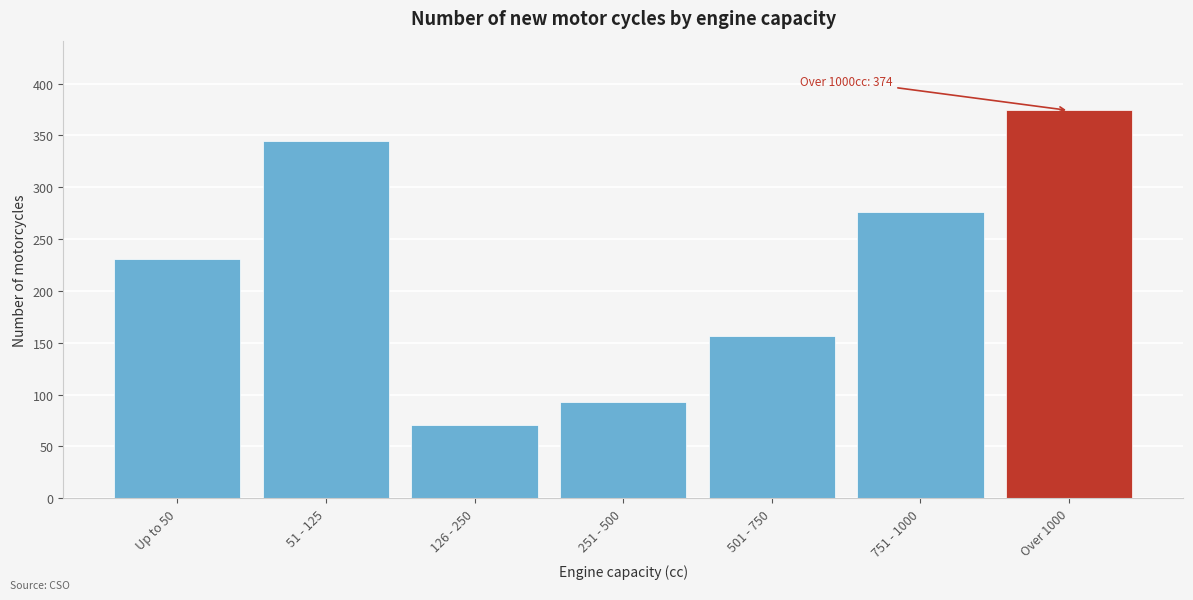

Reading left to right, transcribe all the data shown in this chart.

Up to 50=231	51 - 125=345	126 - 250=71	251 - 500=93	501 - 750=156	751 - 1000=276	Over 1000=374